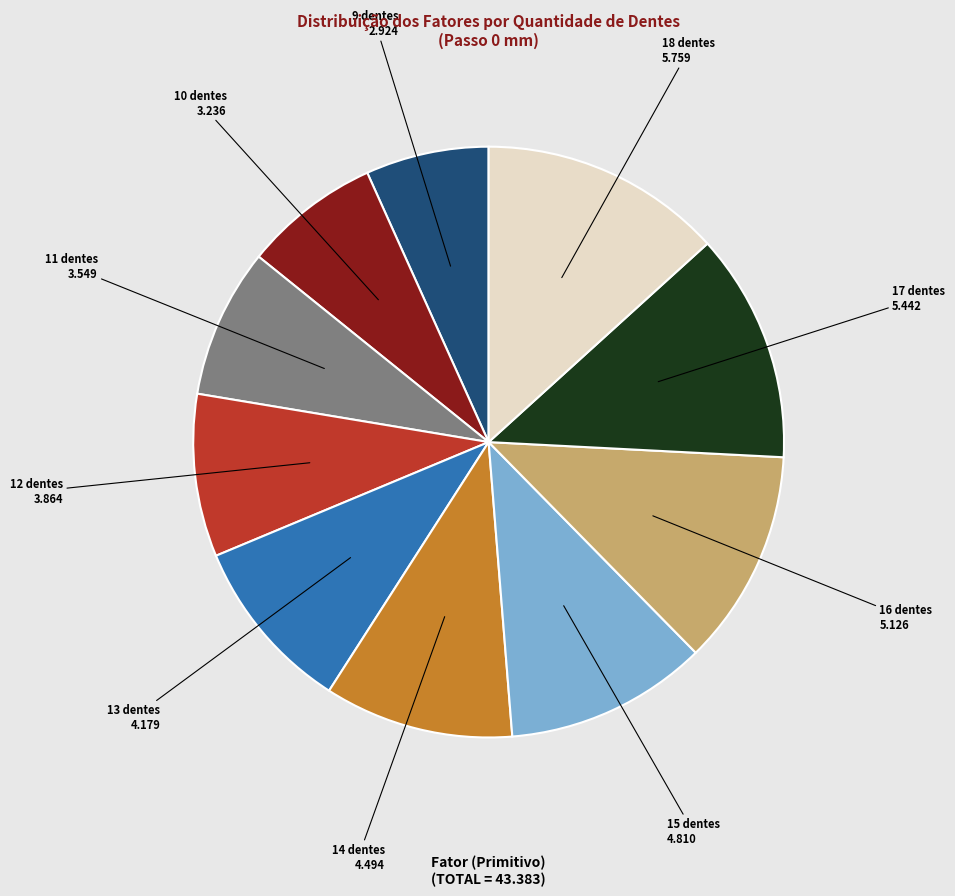

How many segments does this pie chart have?

10